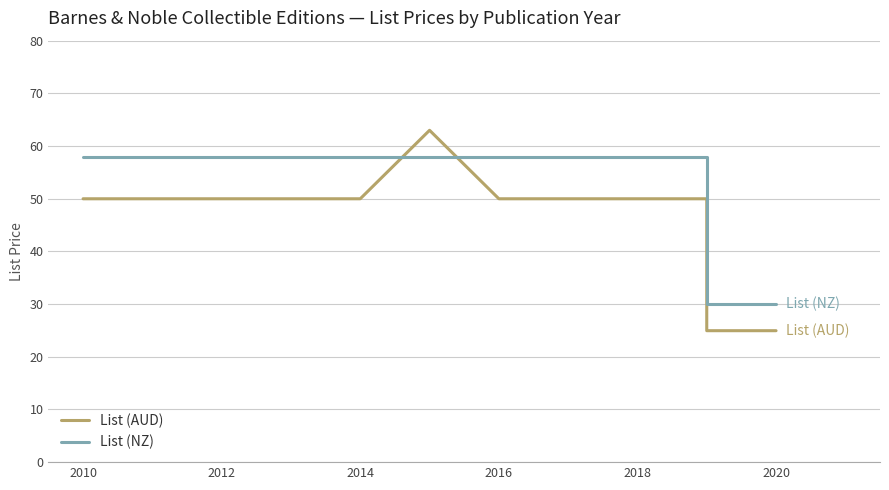

The value of List (NZ) at 2012 is 27.9. True or false?

False